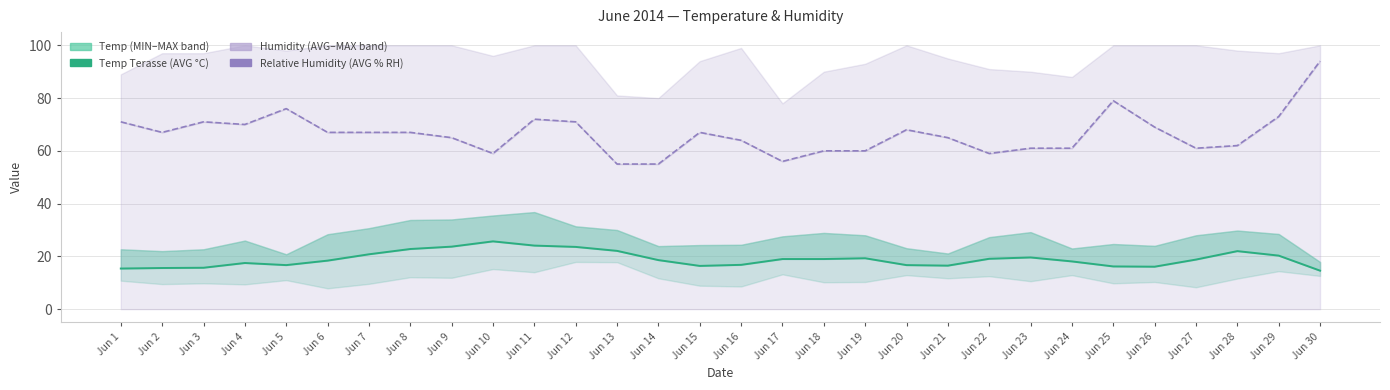

Does the chart display data point markers on the line(s)?

No